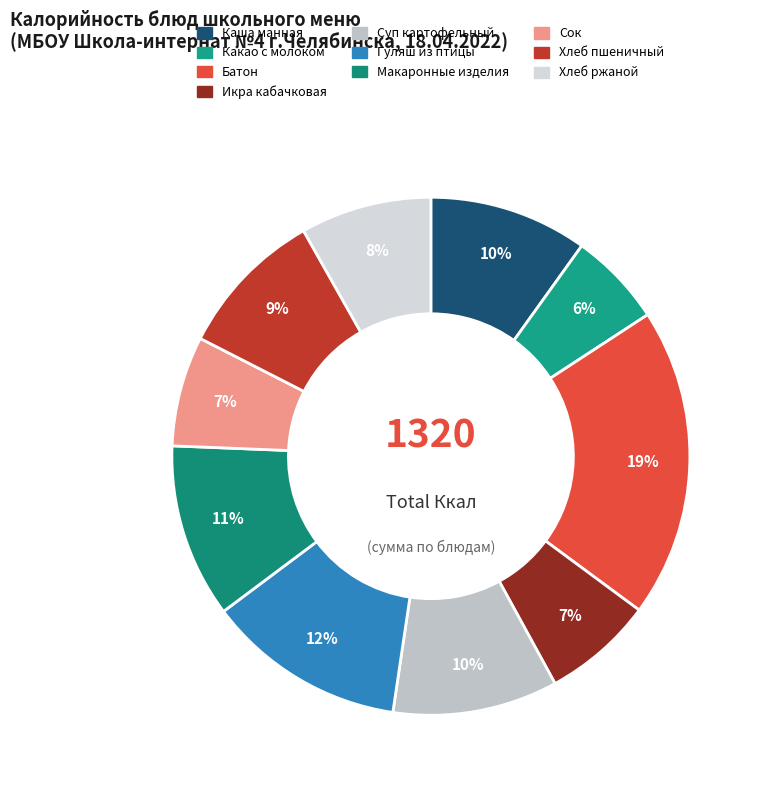

Which category has the biggest portion of the pie?

Батон